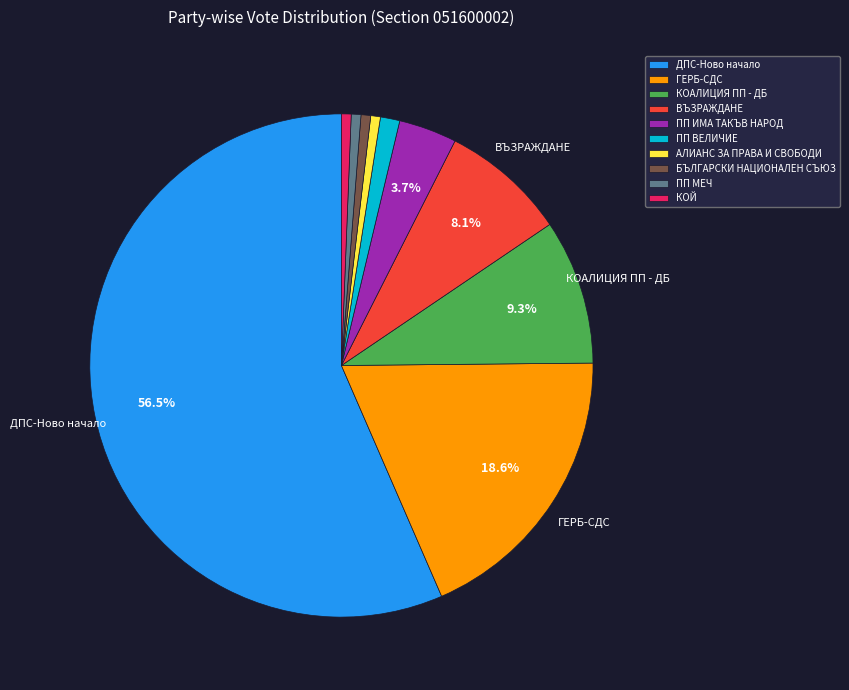

What percentage is the ПП ИМА ТАКЪВ НАРОД slice, to the nearest percent?

4%